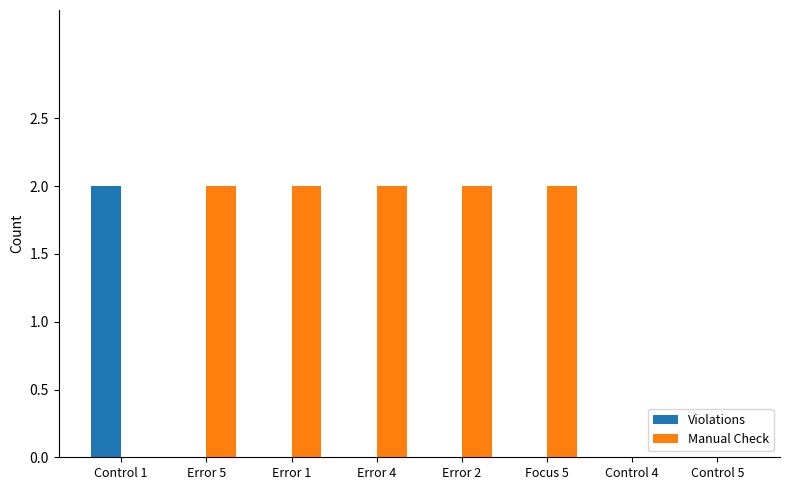

The value of Manual Check at Error 4 is 1. True or false?

False